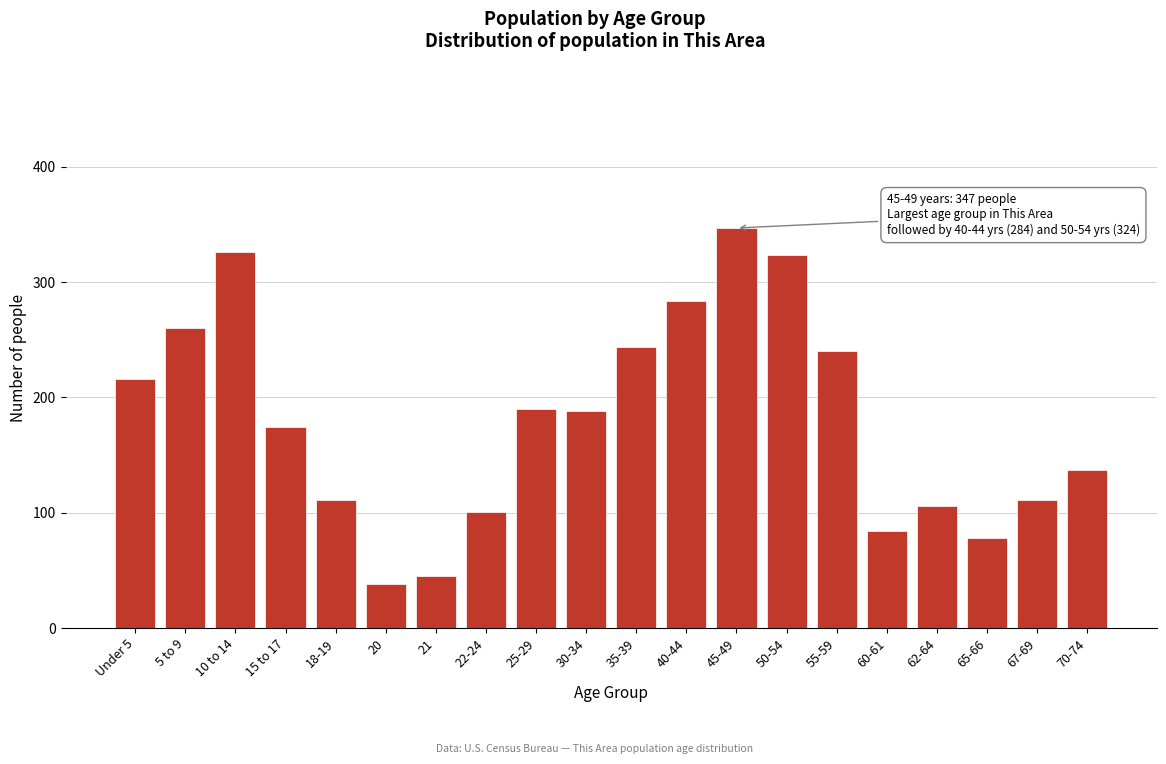

Reading right to left, what are all the values shown in this chart?

137	111	78	106	84	240	324	347	284	244	188	190	101	45	38	111	174	326	260	216